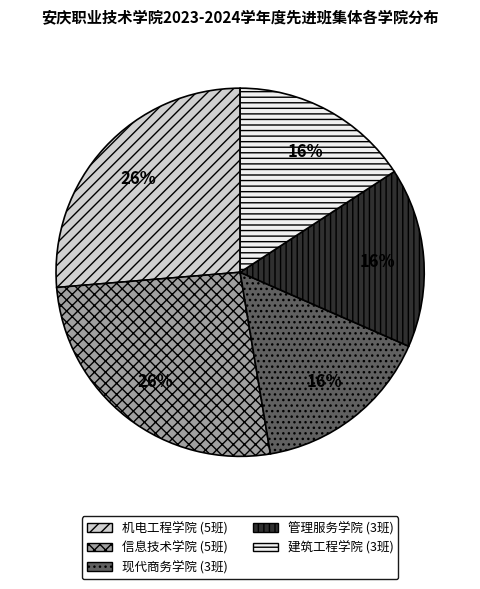

To the nearest percent, what portion does 现代商务学院 represent?

16%